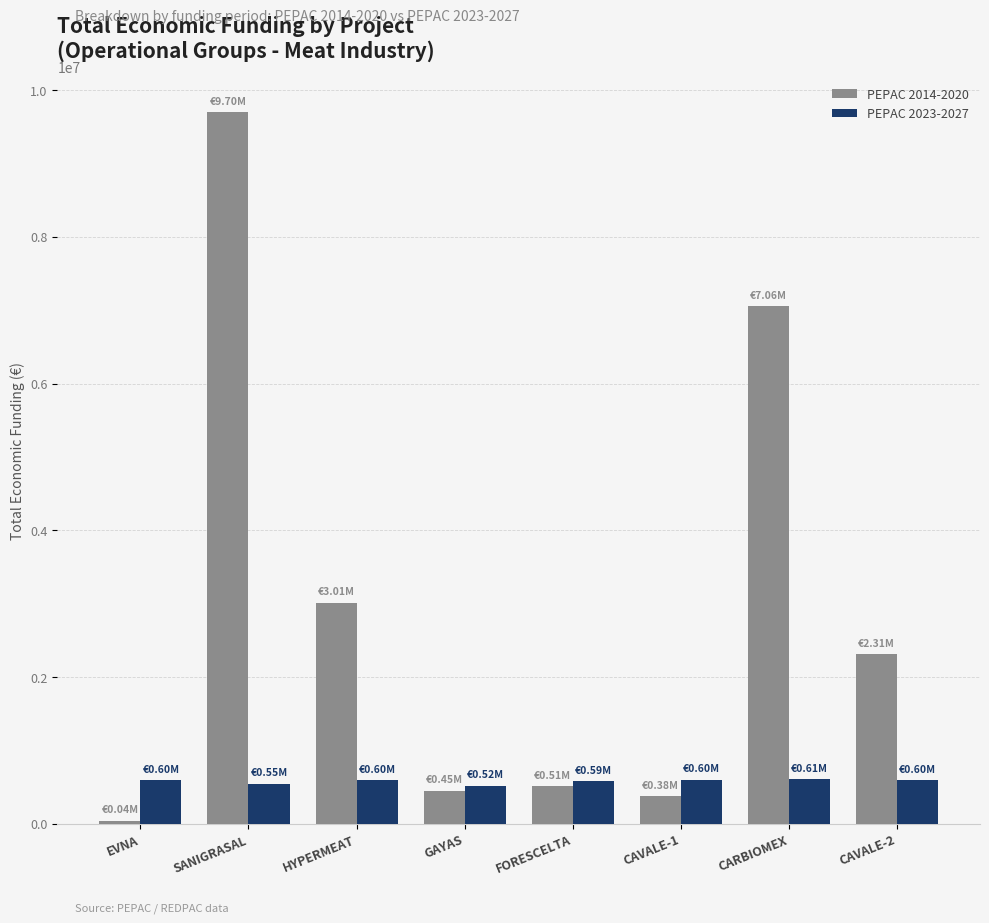

The value of PEPAC 2014-2020 at CAVALE-2 is 2310026. True or false?

True